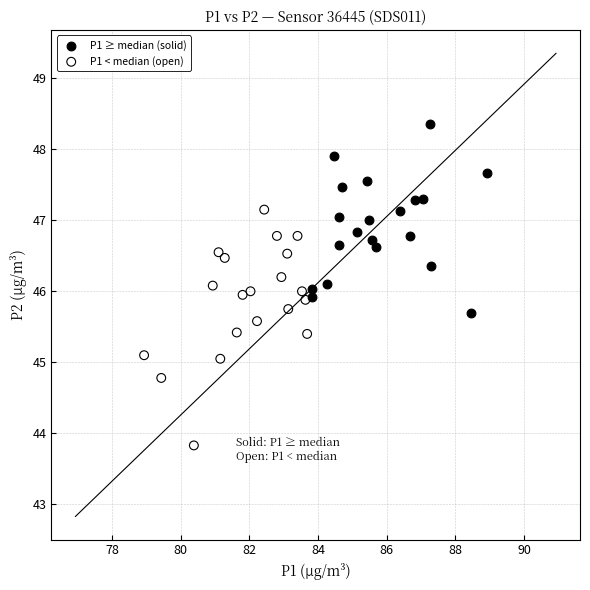

Which series contains the lowest Y value?

P1 < median (open)